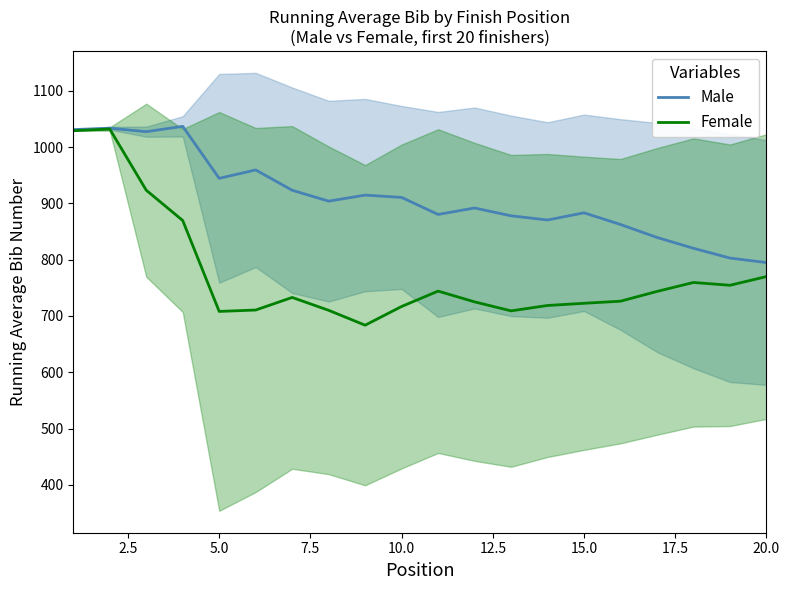

The value of Female at 10.0 is 371.8. True or false?

False